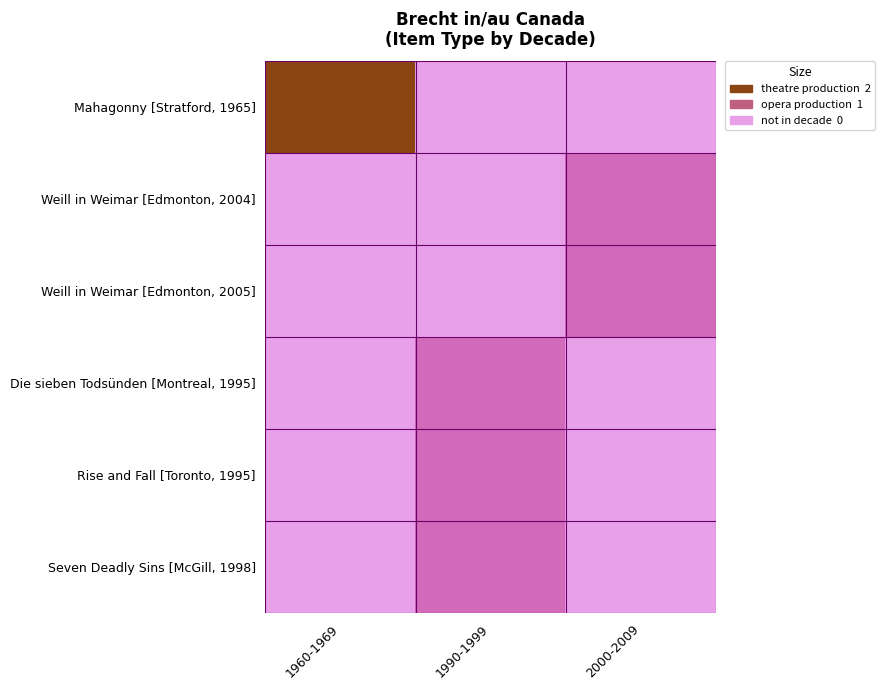

Between 1960-1969 and 1990-1999, which series saw the biggest shift?

Mahagonny [Stratford, 1965]